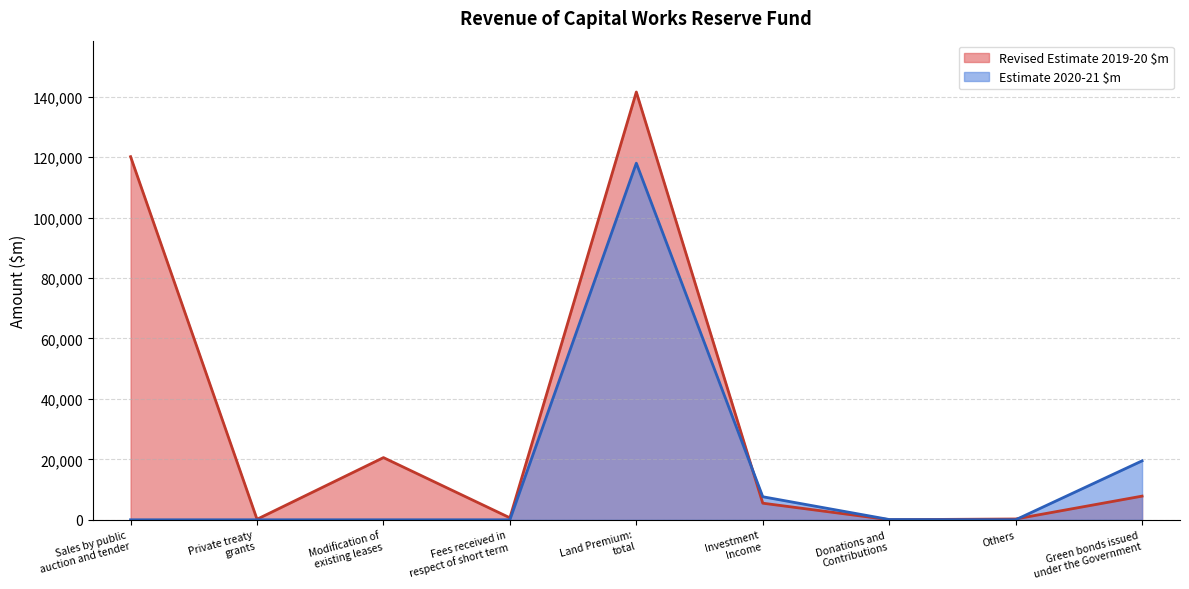

Reading left to right, what are all the values shown in this chart?

Sales by public
auction and tender=0	Private treaty
grants=0	Modification of
existing leases=0	Fees received in
respect of short term=0	Land Premium:
total=118000	Investment
Income=7625	Donations and
Contributions=91	Others=0	Green bonds issued
under the Government=19500